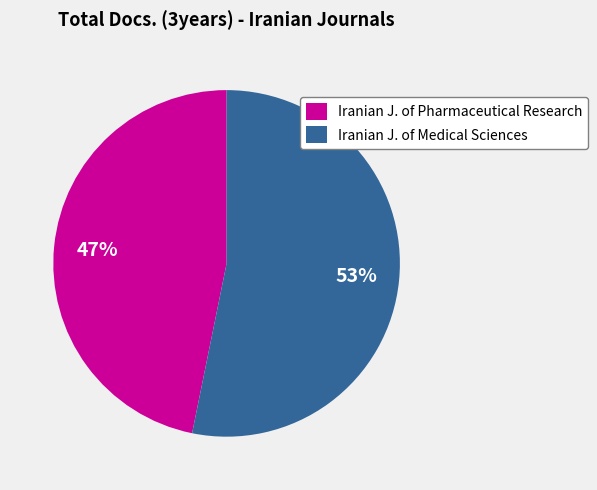

What is the ratio of the value at Iranian J. of Pharmaceutical Research to the value at Iranian J. of Medical Sciences?

0.9